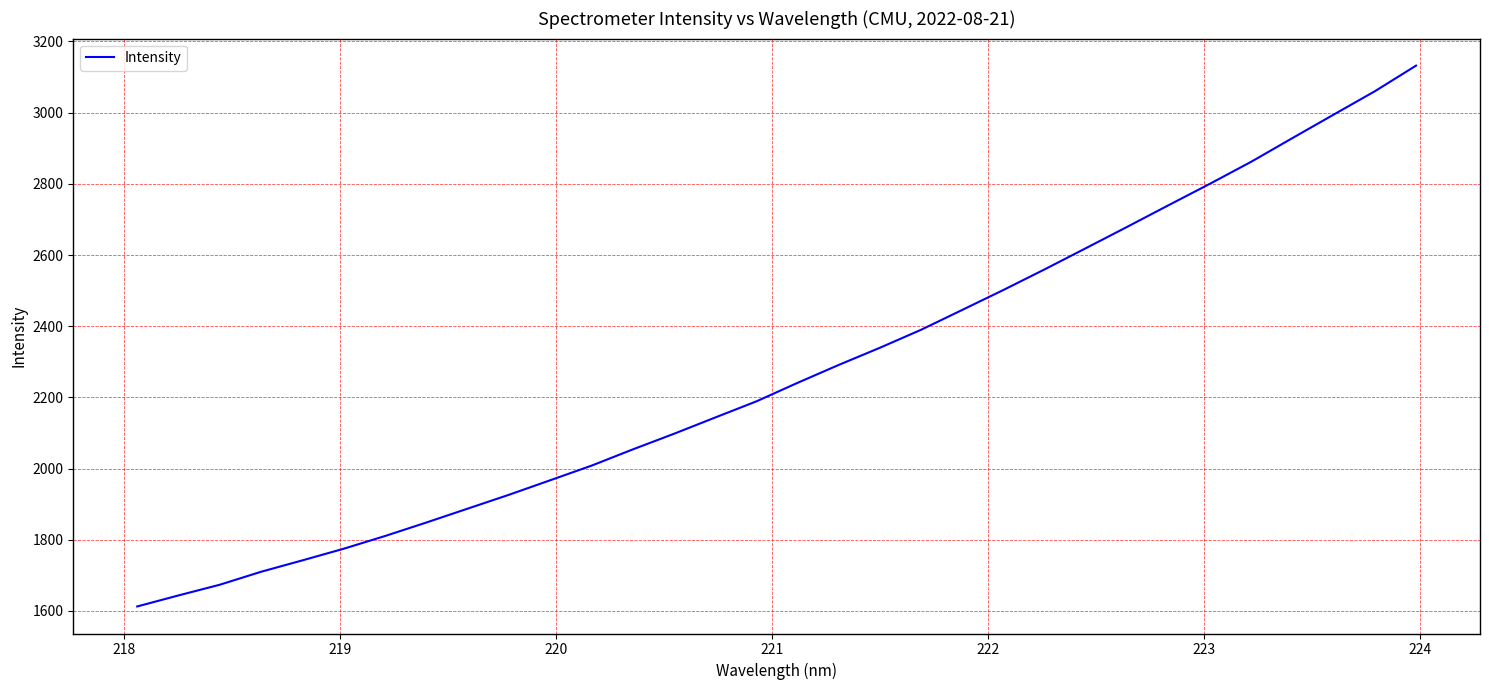

What is the smallest value displayed?

1612.6